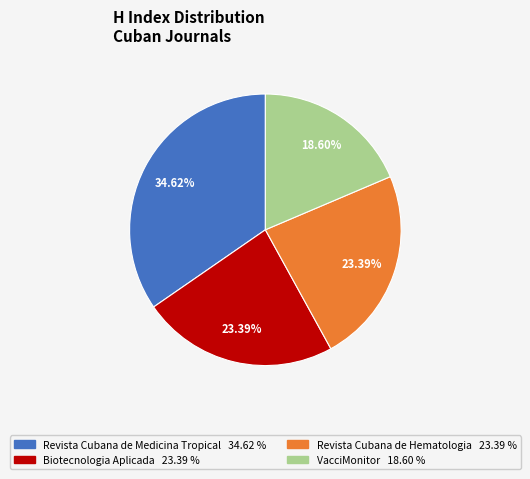

How many slices are in this pie chart?

4